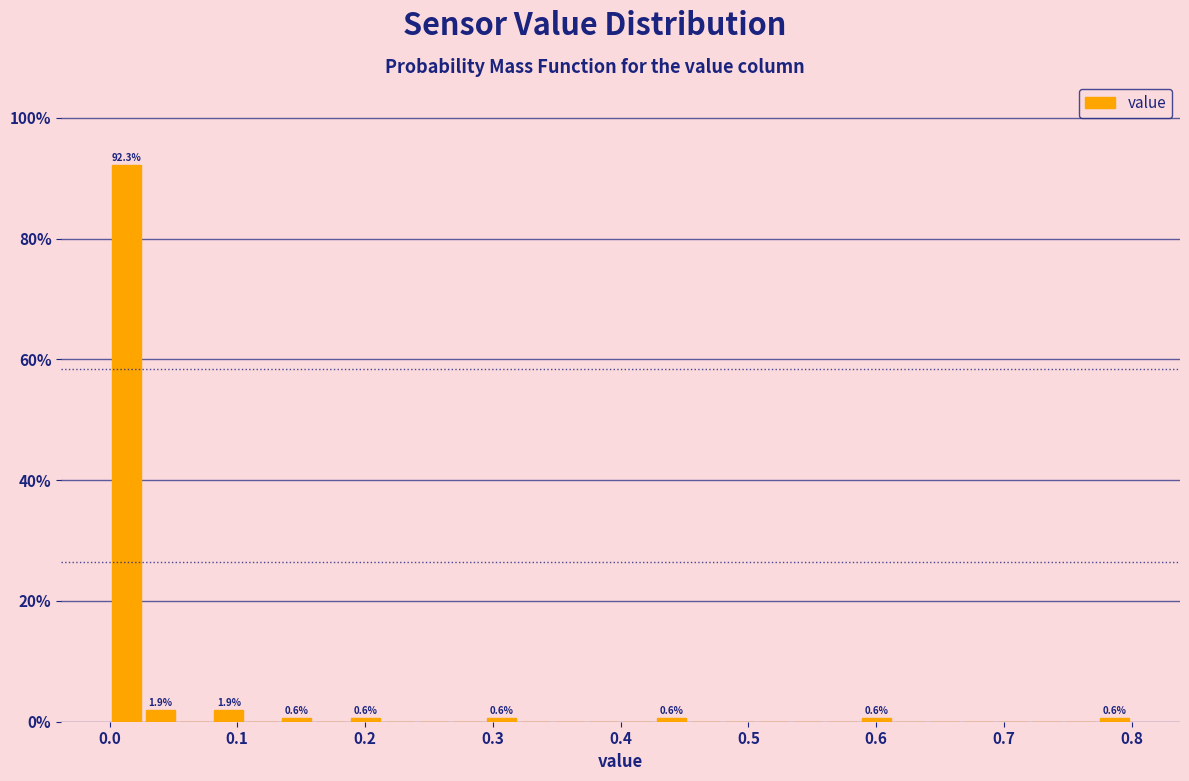

Around what value on the x-axis is the tallest bar? Give the approximate position of its centre, as read against the axis.

0.01